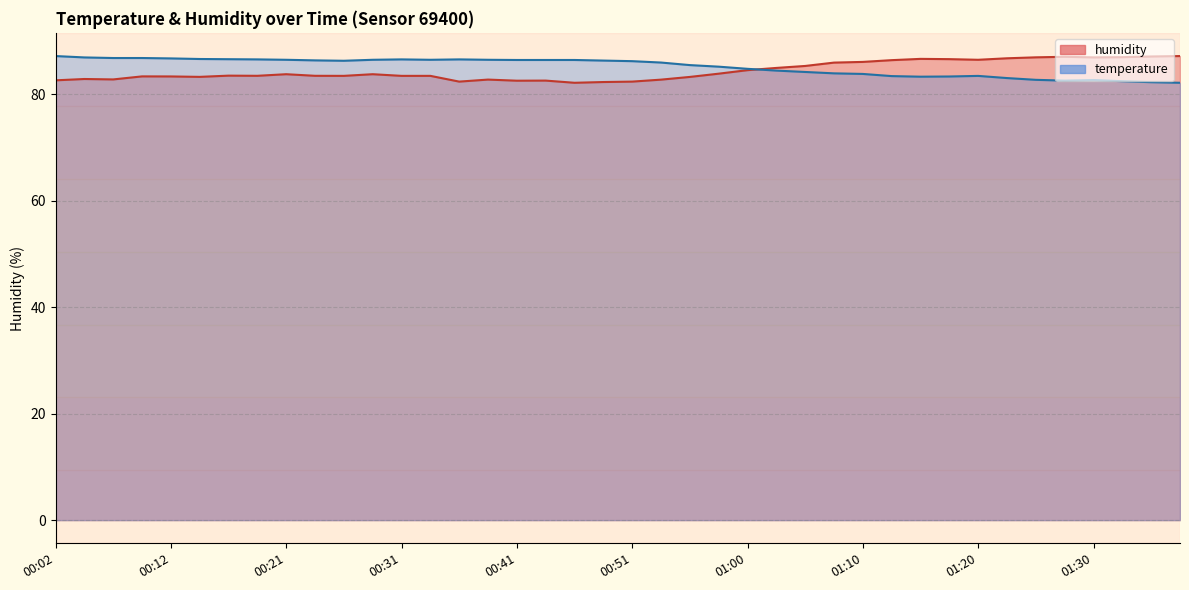

How many data points does each series have?

40